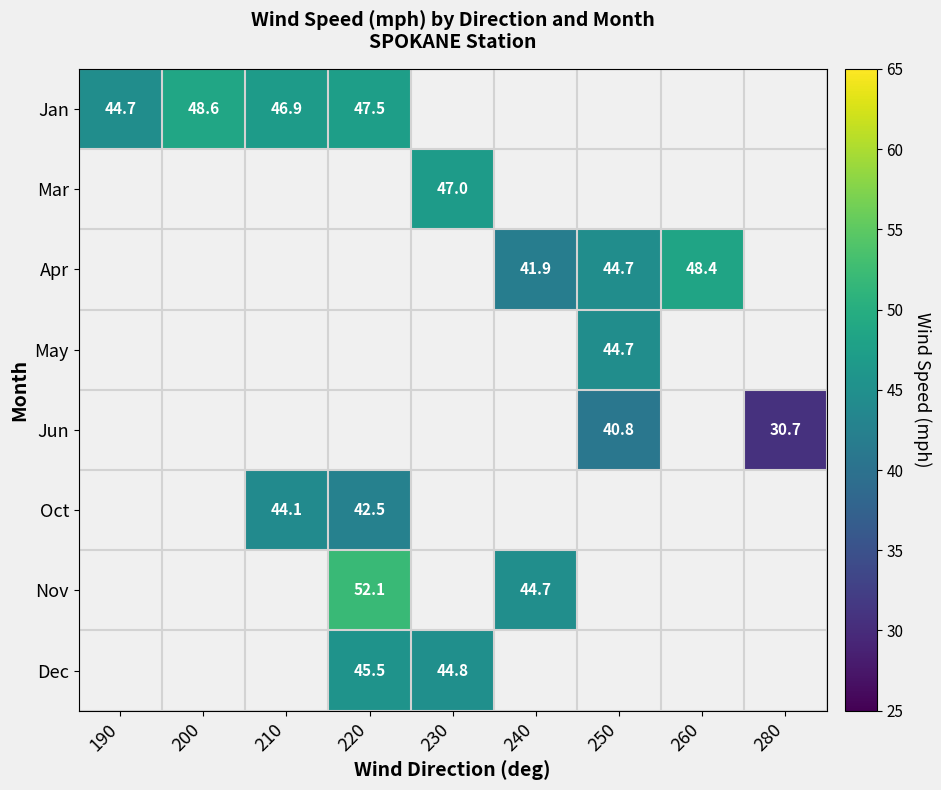

Which has a higher value, 250 or 240?

240